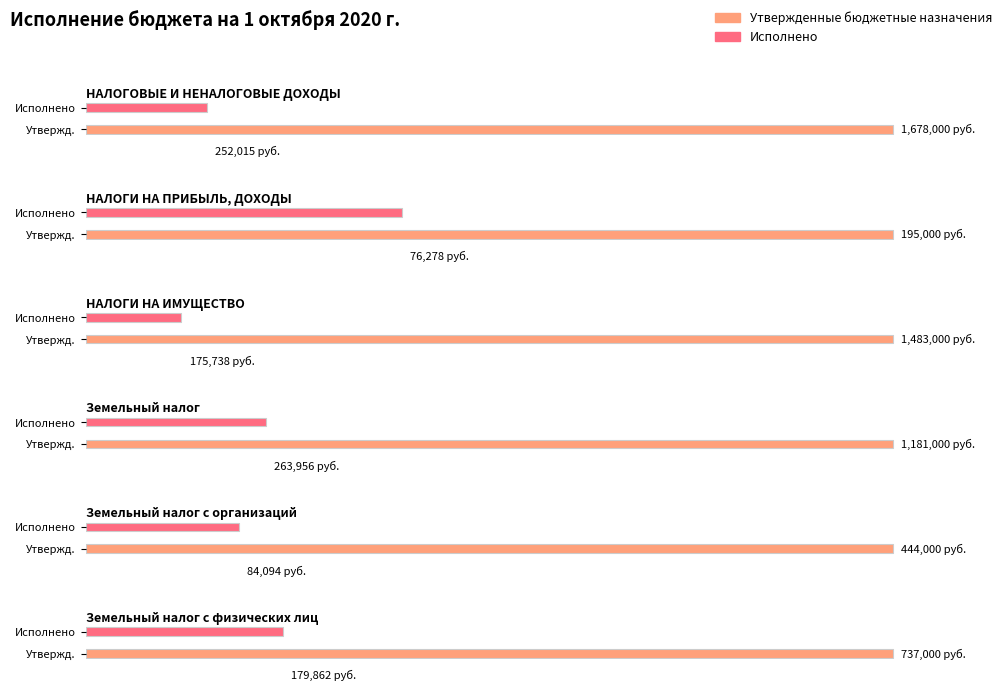

At which category is the sum across all series the highest?

НАЛОГОВЫЕ И НЕНАЛОГОВЫЕ ДОХОДЫ